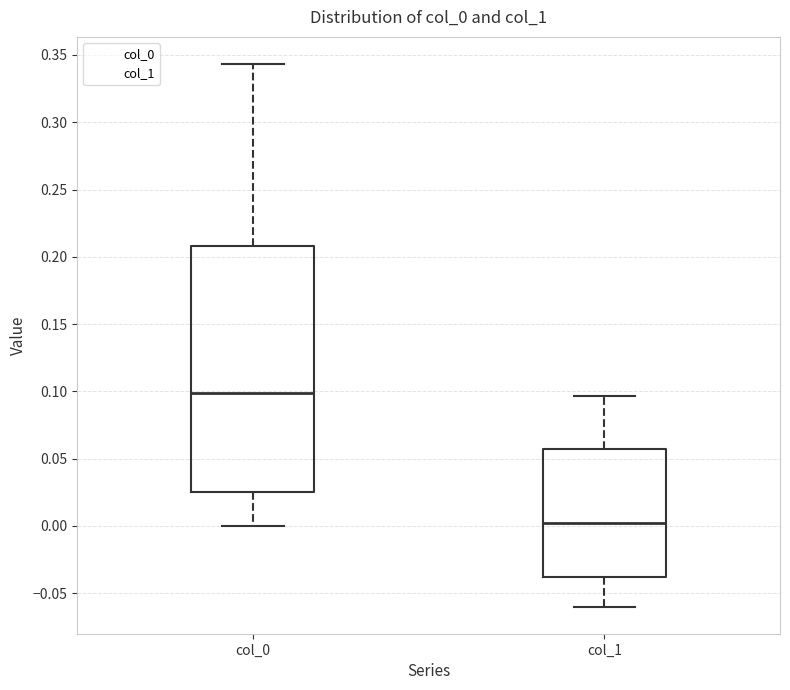

Which box is the tallest, from its lower edge to its upper edge?

col_0